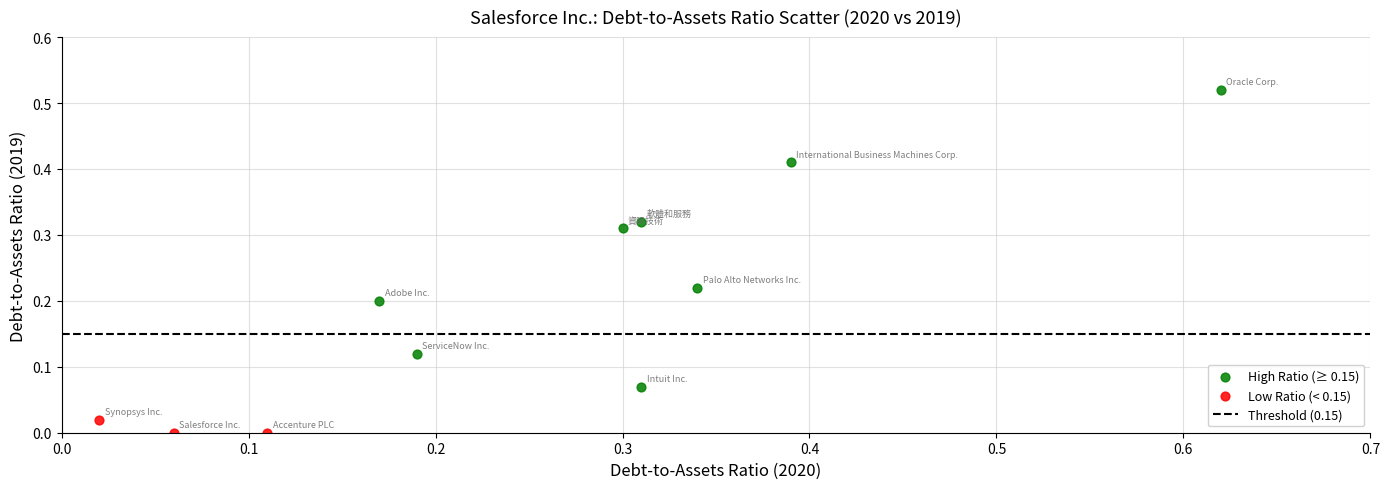

Which series reaches the maximum Y coordinate?

High Ratio (≥ 0.15)